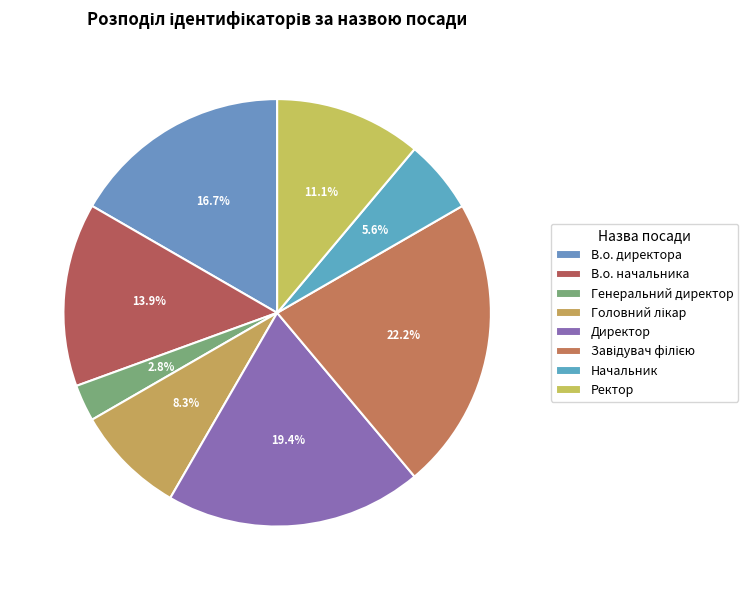

Count the number of slices in the pie.

8